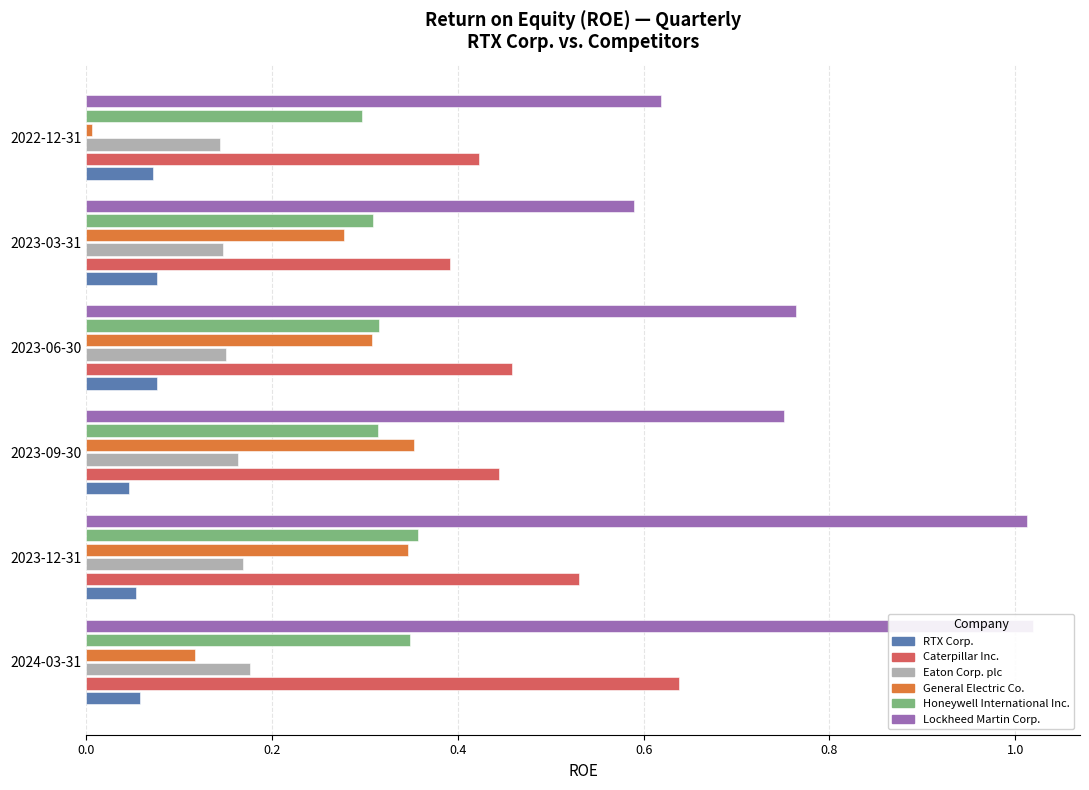

What is the difference between the maximum and minimum values in the Honeywell International Inc. series?

0.1